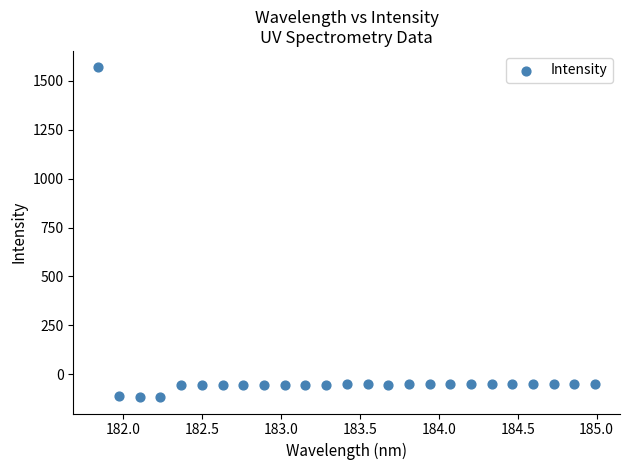

What is the range of Y values (max minus min)?

1686.8